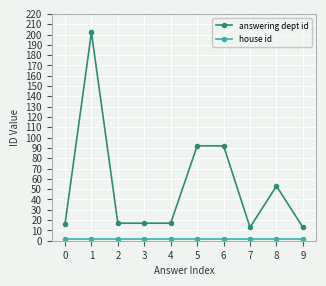

How many categories are shown in the chart?

10